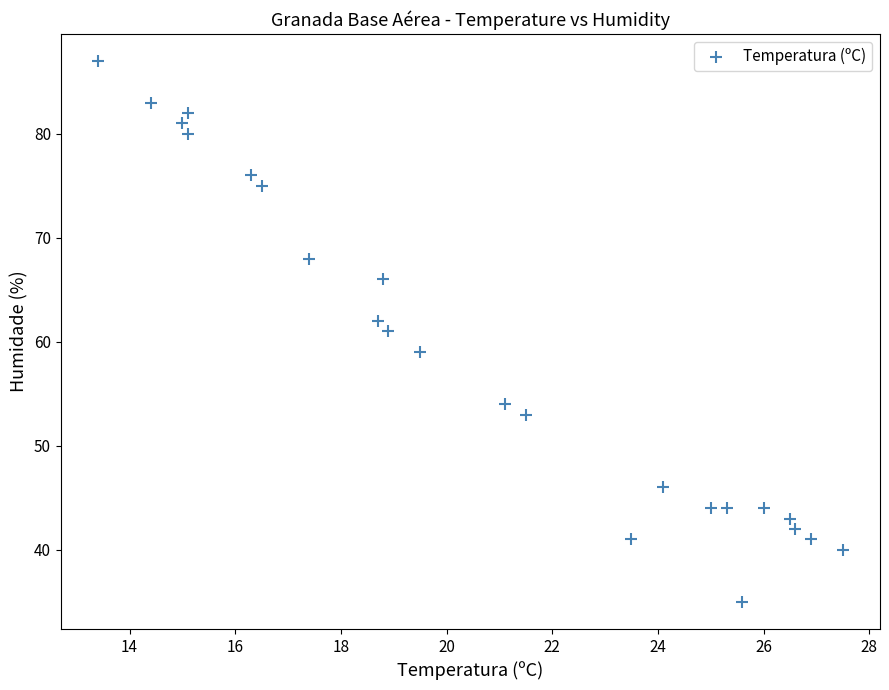

What is the range of Y values (max minus min)?

52